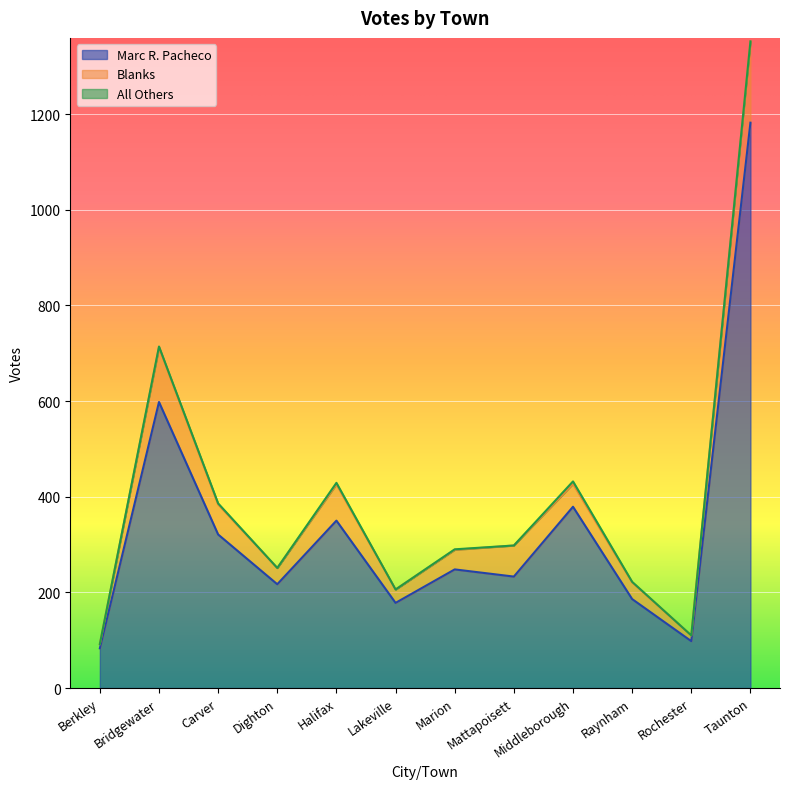

True or false: All Others and Blanks cross at least once.

False